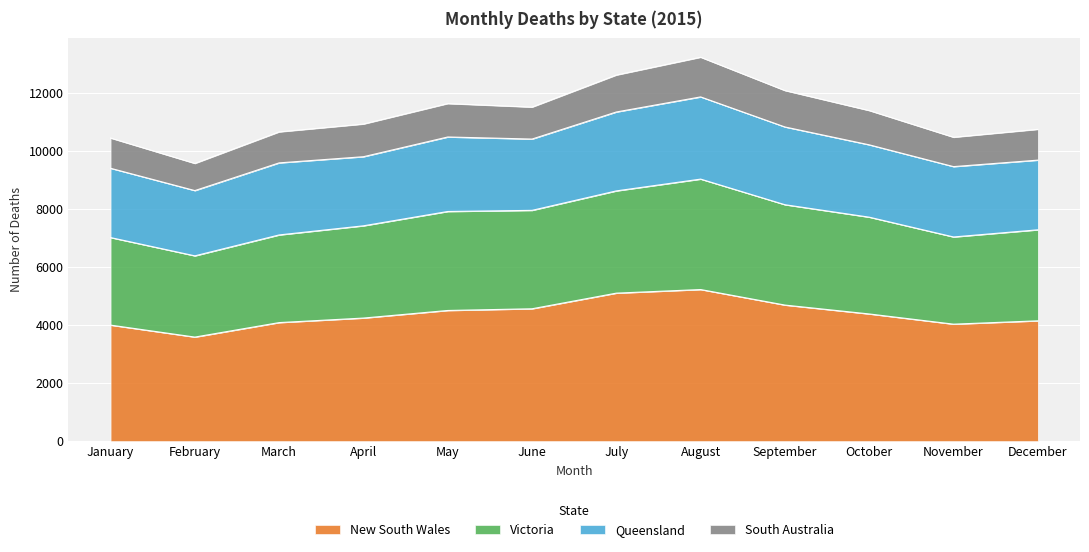

At how many categories does at least one series exceed 3616?

12